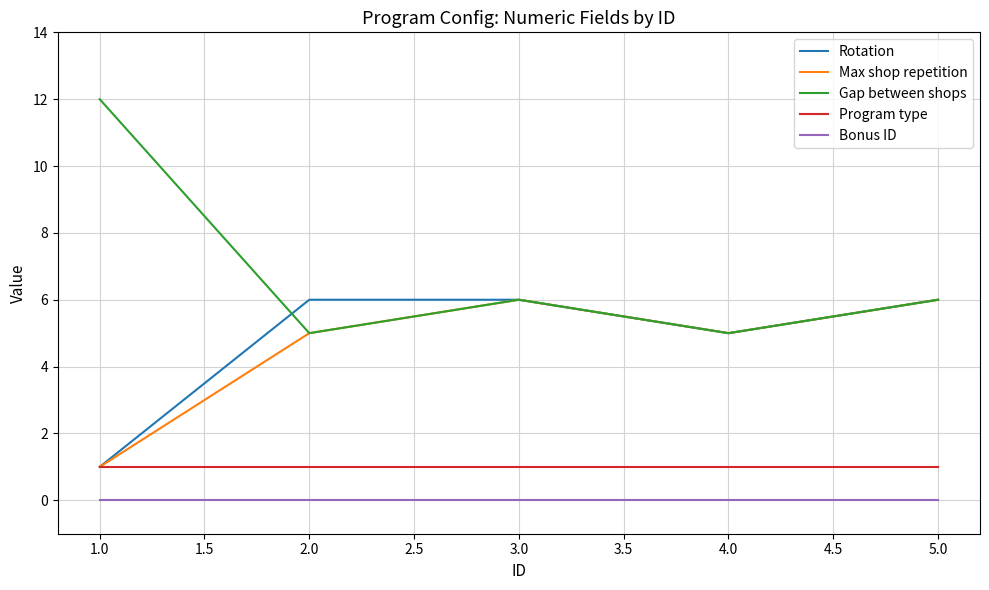

What is the greatest value displayed?

12